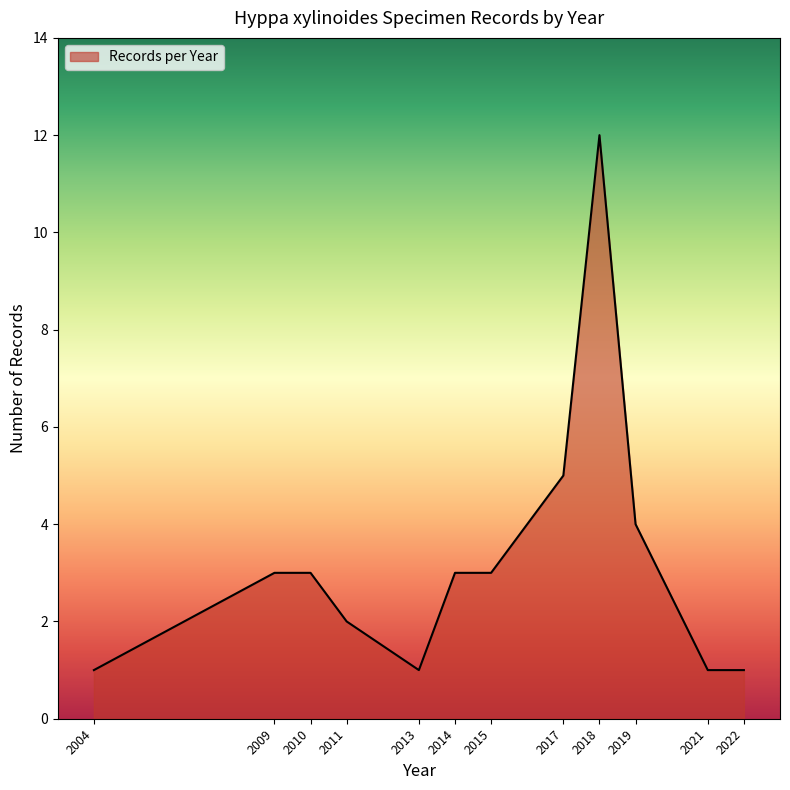

Between 2011 and 2022, which is larger?

2011